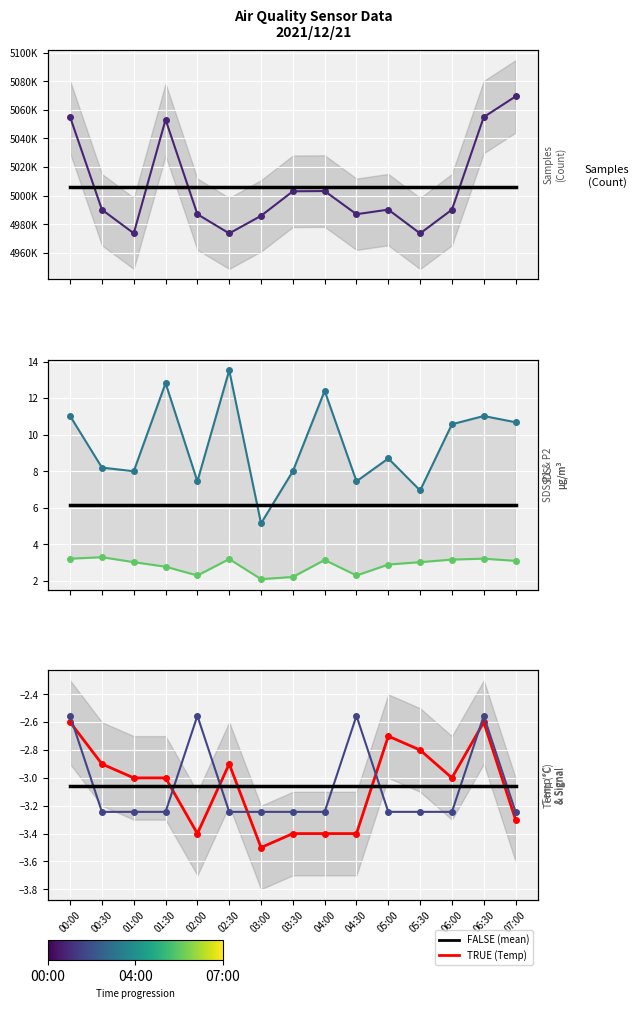

Which category has the lowest value across all series?

03:00